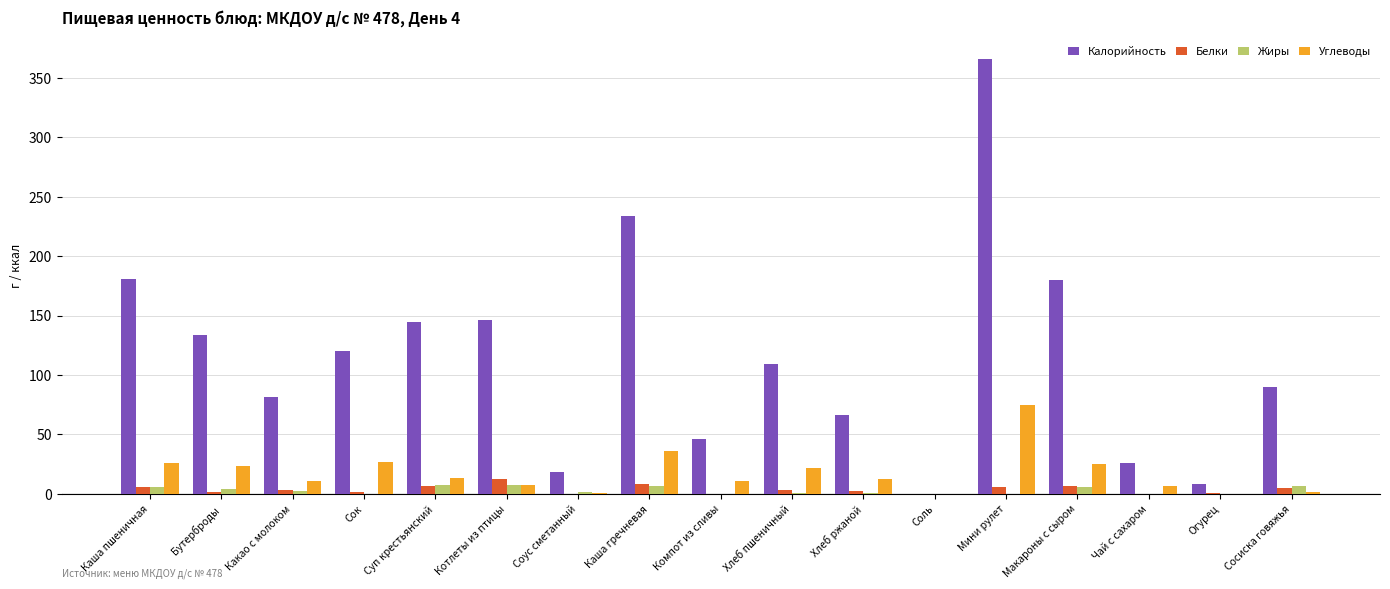

Which series has the largest total across all categories?

Калорийность